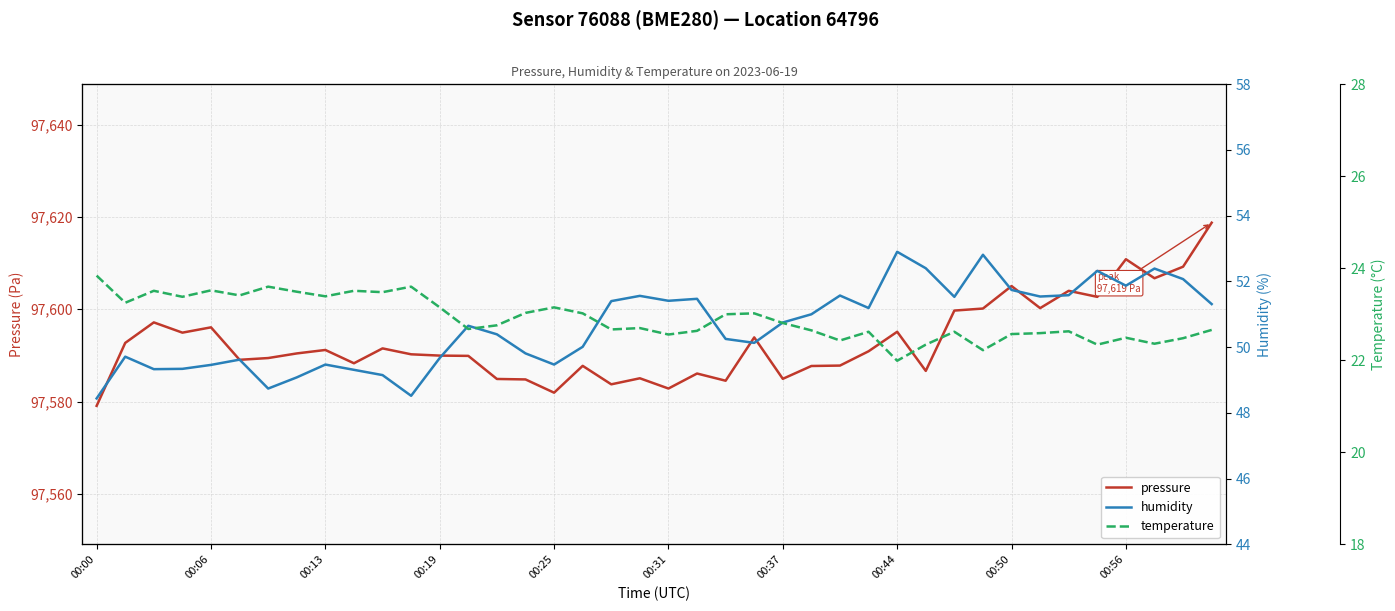

How many data points in temperature are above 22?

39